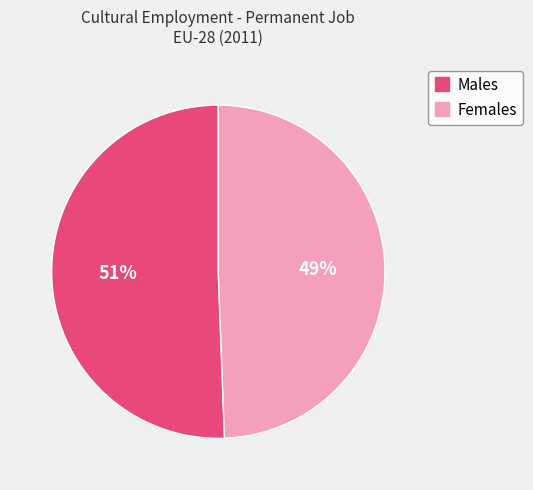

To the nearest percent, what is the average slice percentage?

50%